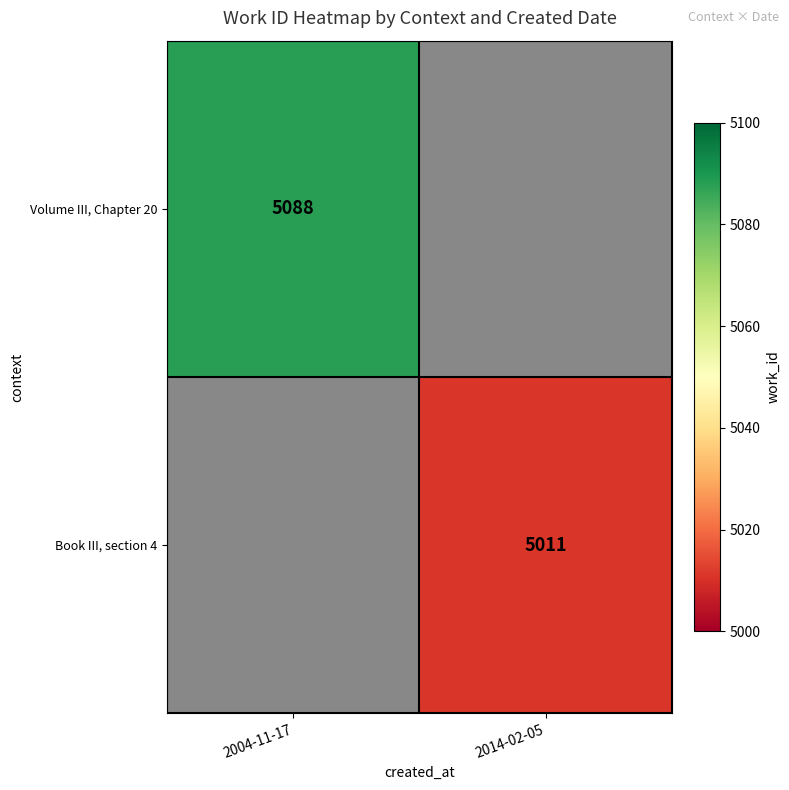

Is it true that Book III, section 4 equals 5011 at 2014-02-05?

True